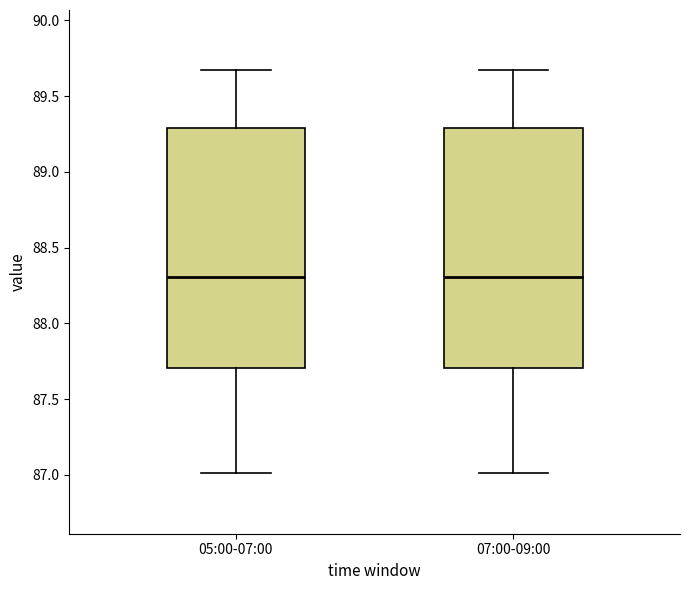

Reading left to right, transcribe this box plot: for each box, give where its median line is, the range the box spans, and where its two whiskers end, as read against the y-axis. The values are not printed on the chart, so give them approximately, as read against the axis.

05:00-07:00: median 88.30, box 87.70 to 89.30, whiskers 87.00 to 89.65
07:00-09:00: median 88.30, box 87.70 to 89.30, whiskers 87.00 to 89.65